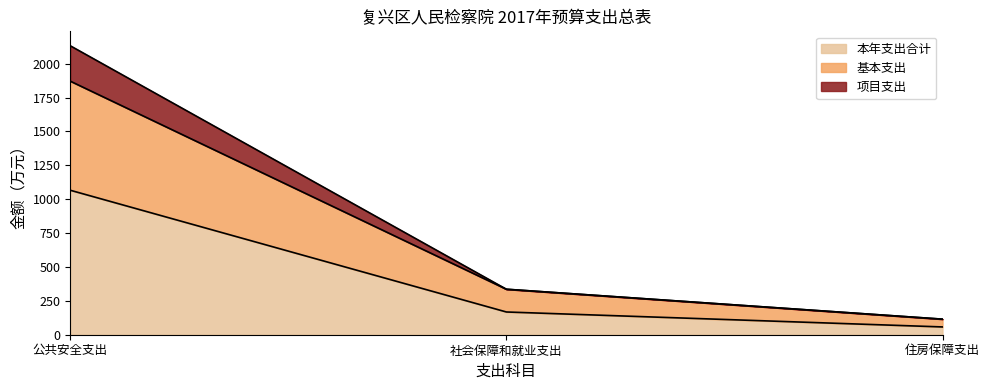

At which category is the sum across all series the highest?

公共安全支出